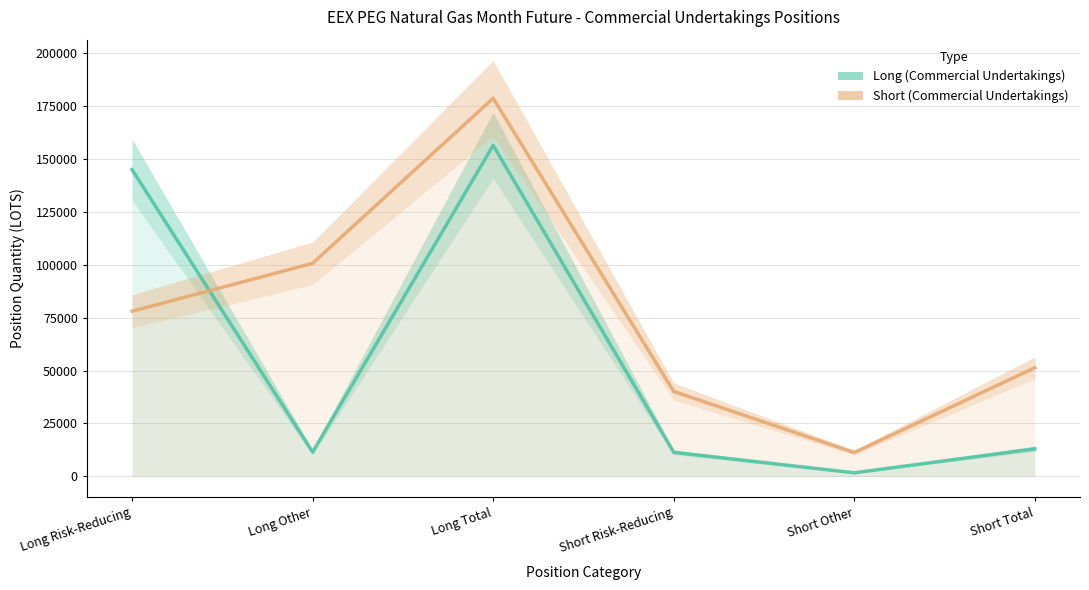

How many lines are shown in the chart?

2